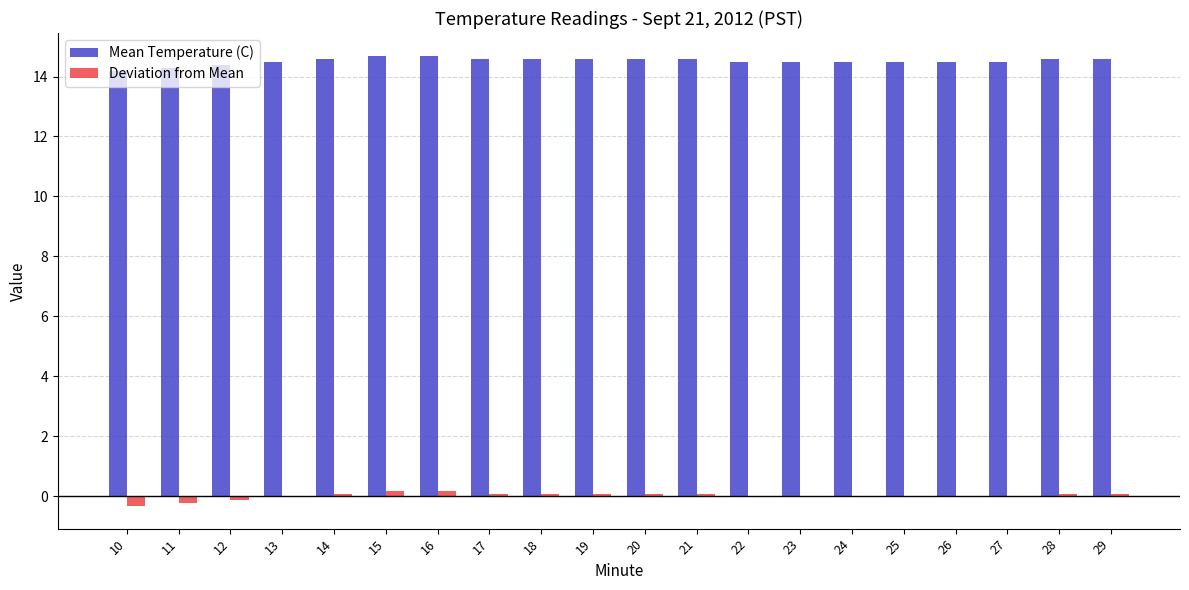

Which series has the largest total across all categories?

Mean Temperature (C)